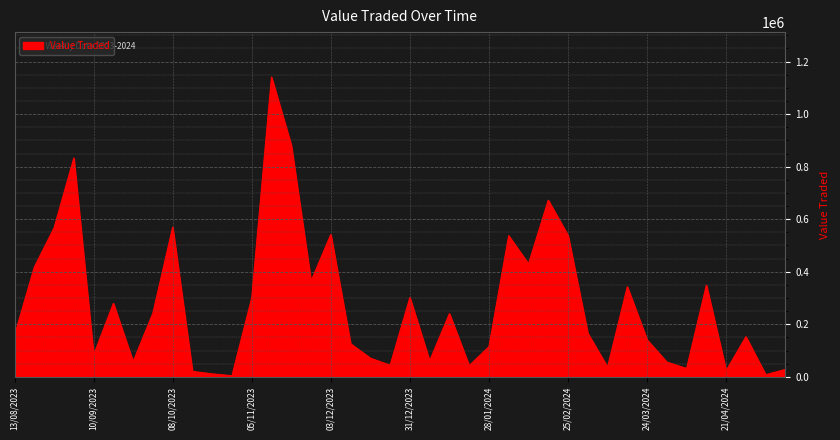

How many series are shown in this chart?

1